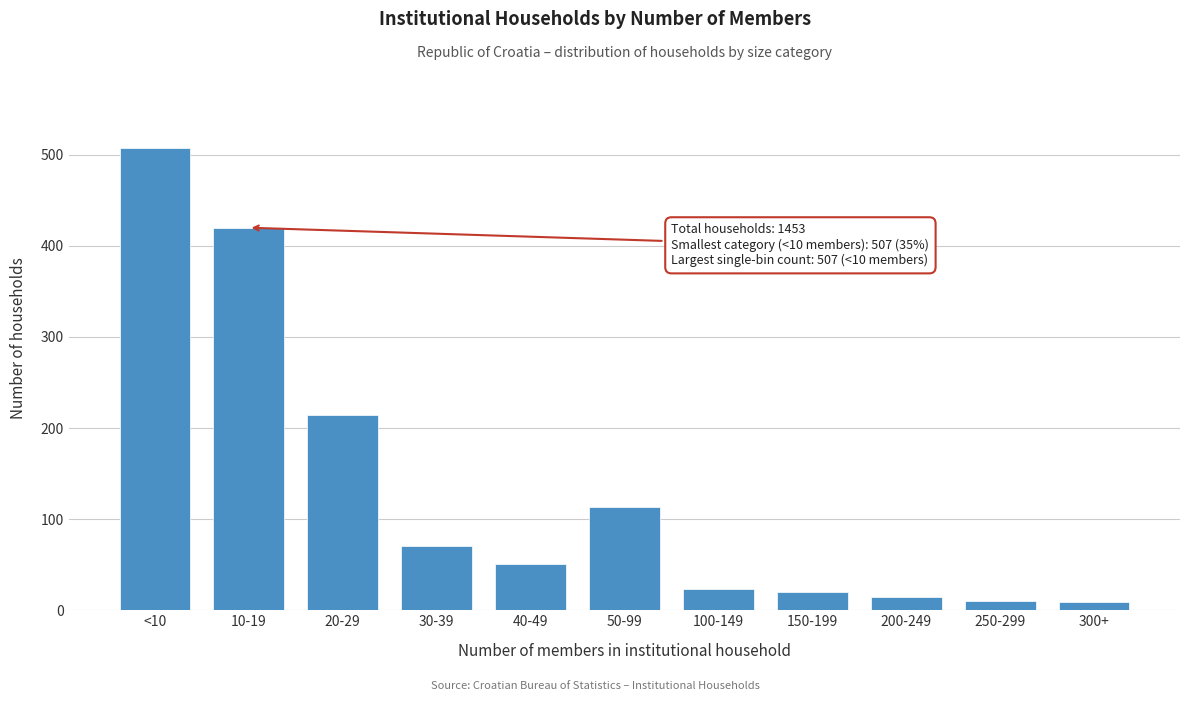

Is it true that the value at 10-19 is 695?

False